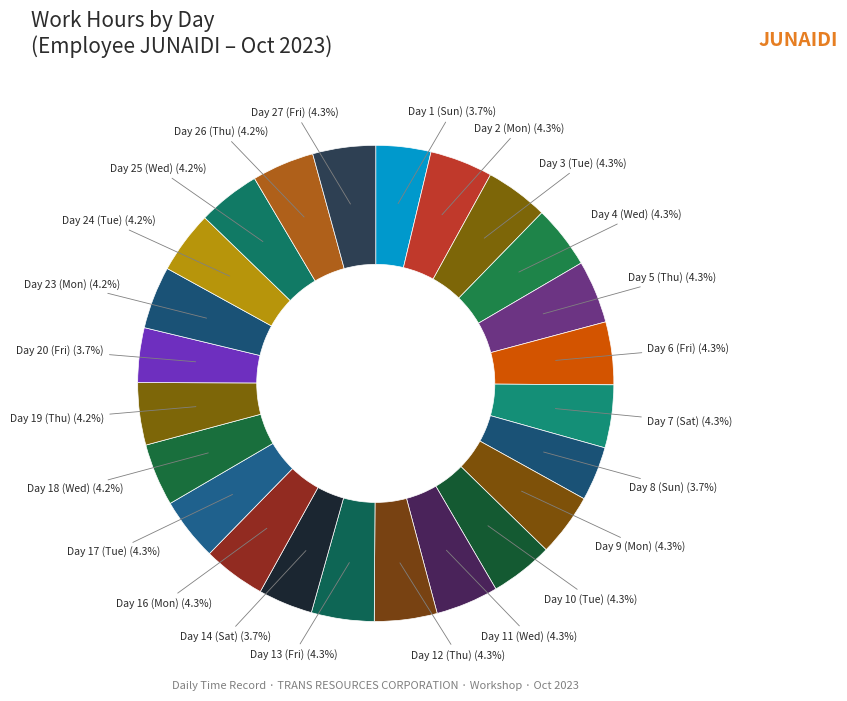

How many segments does this pie chart have?

24